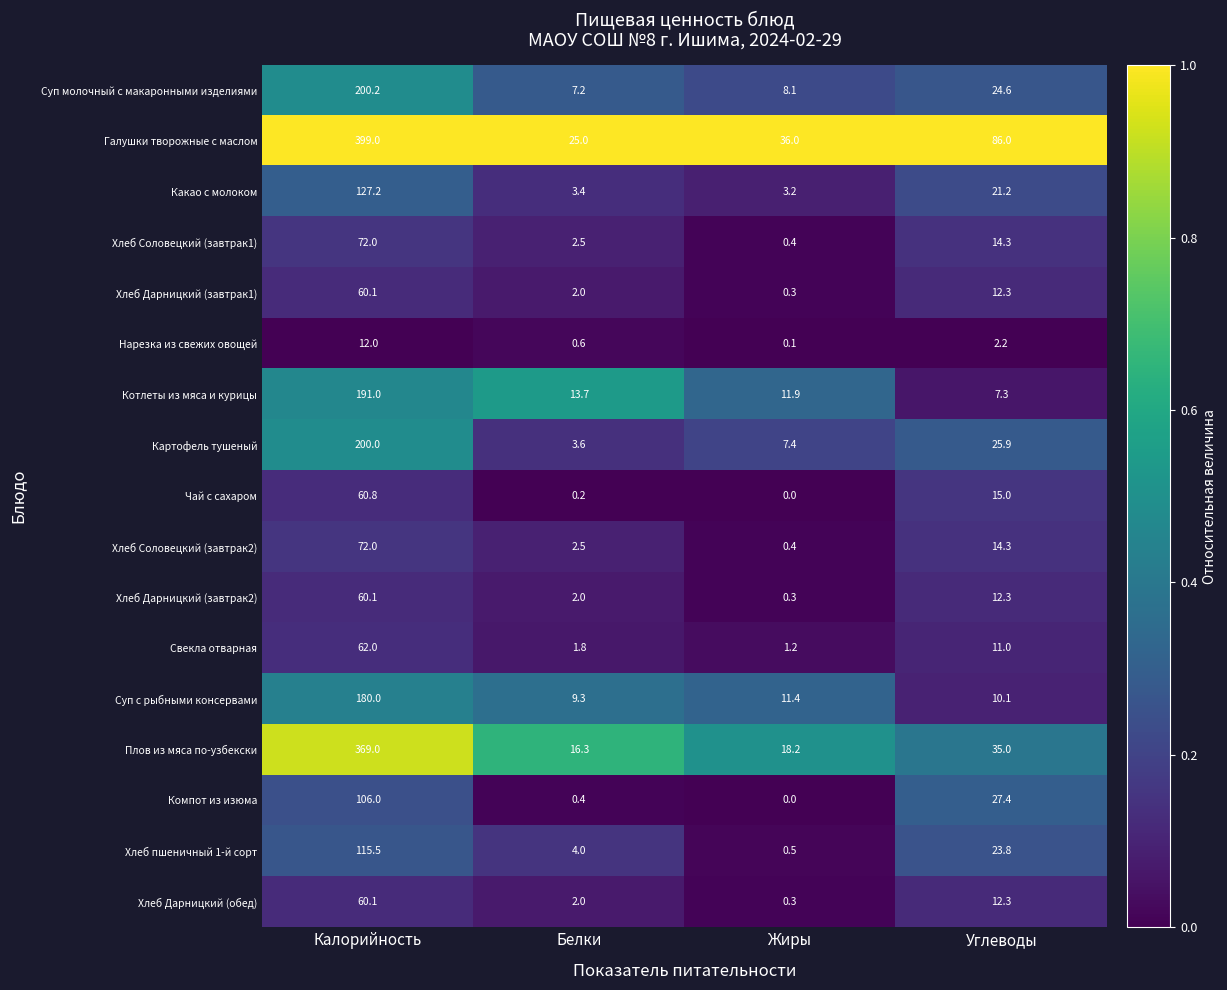

Where is Хлеб Соловецкий (завтрак1) nearest to the value 36?

Углеводы